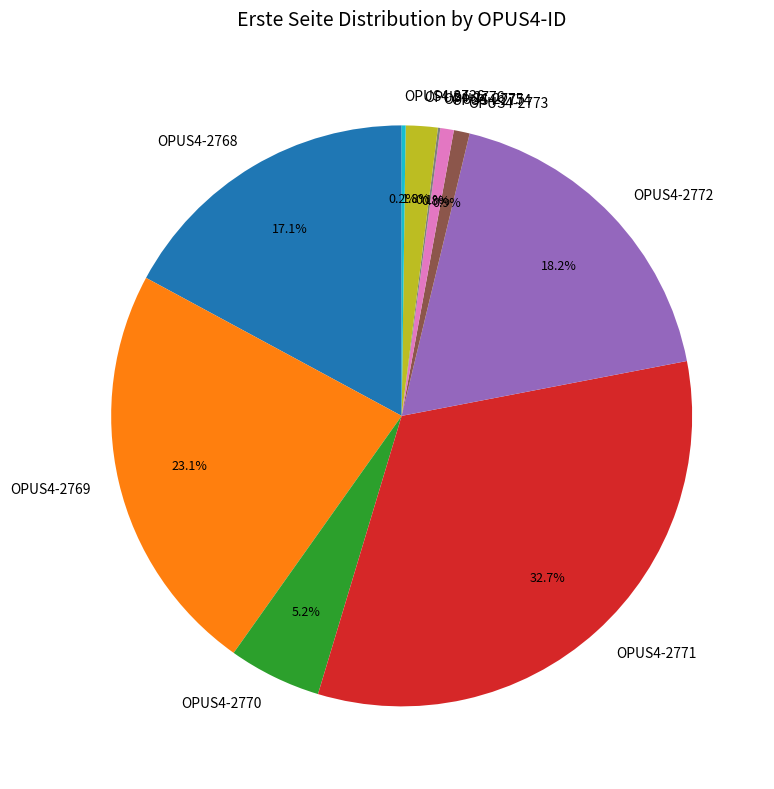

What percentage is the OPUS4-2773 slice, to the nearest percent?

1%